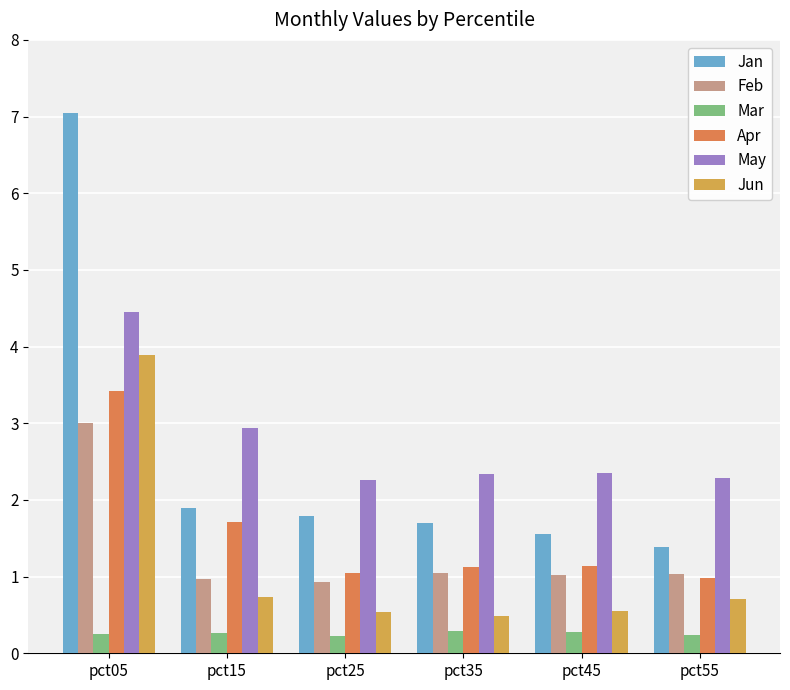

Where does the Feb series first go above 1?

pct05